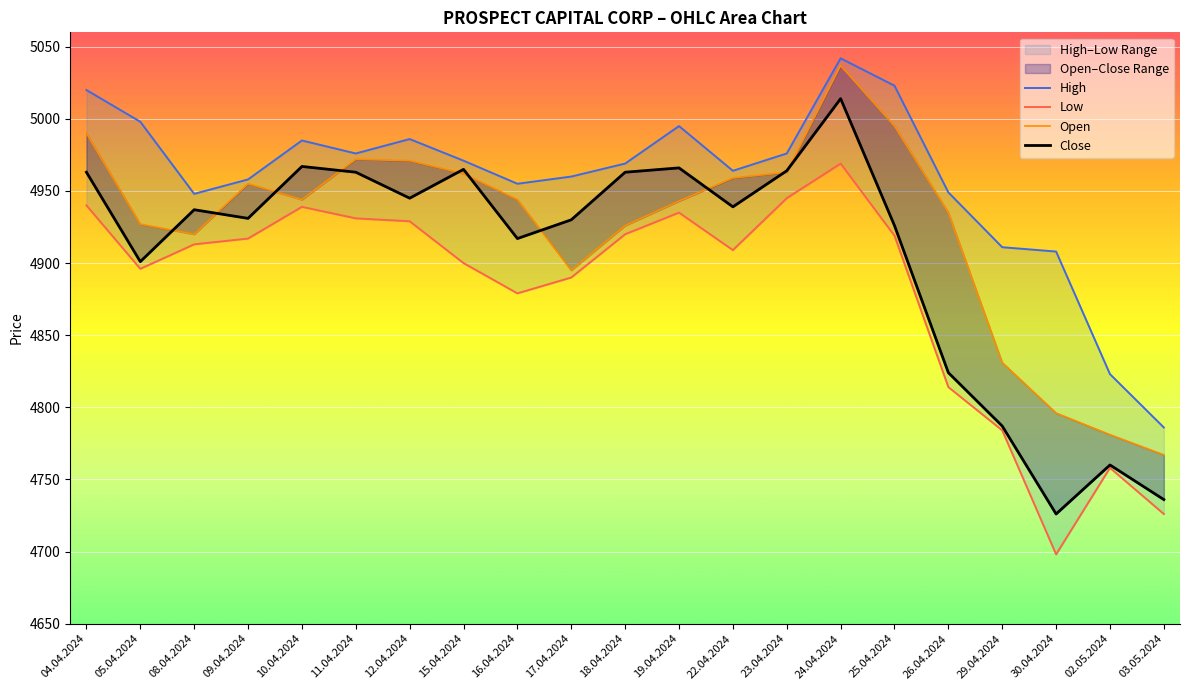

Which category has the lowest value in the Close series?

30.04.2024